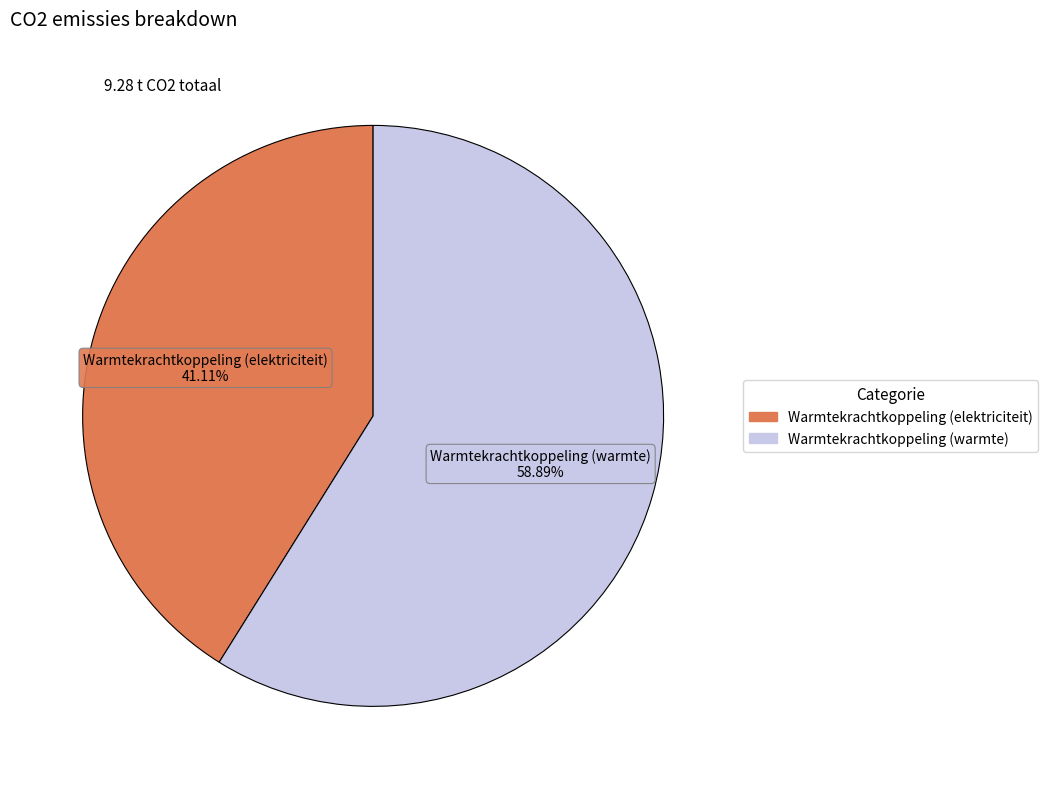

To the nearest percent, what is the average slice percentage?

50%